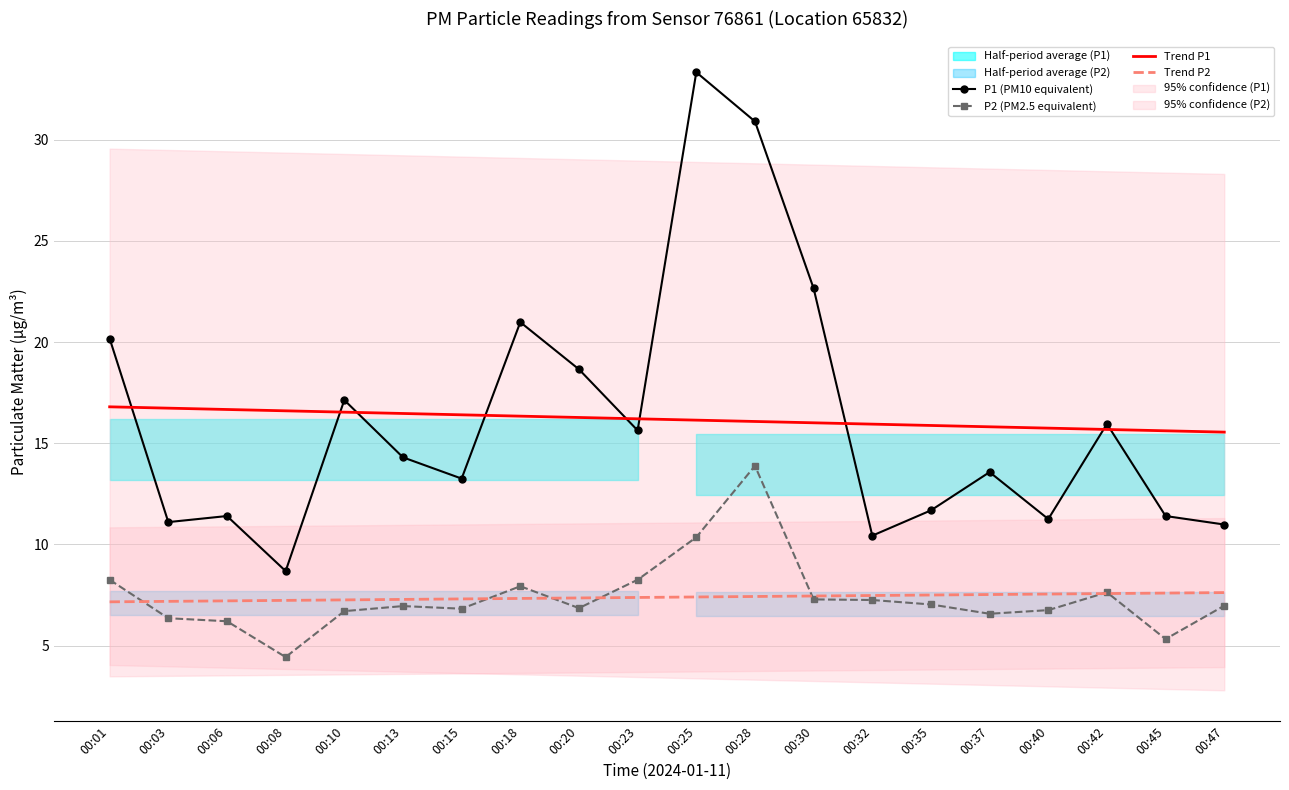

Is it true that P1 (PM10 equivalent) equals 18.6 at 00:20?

True